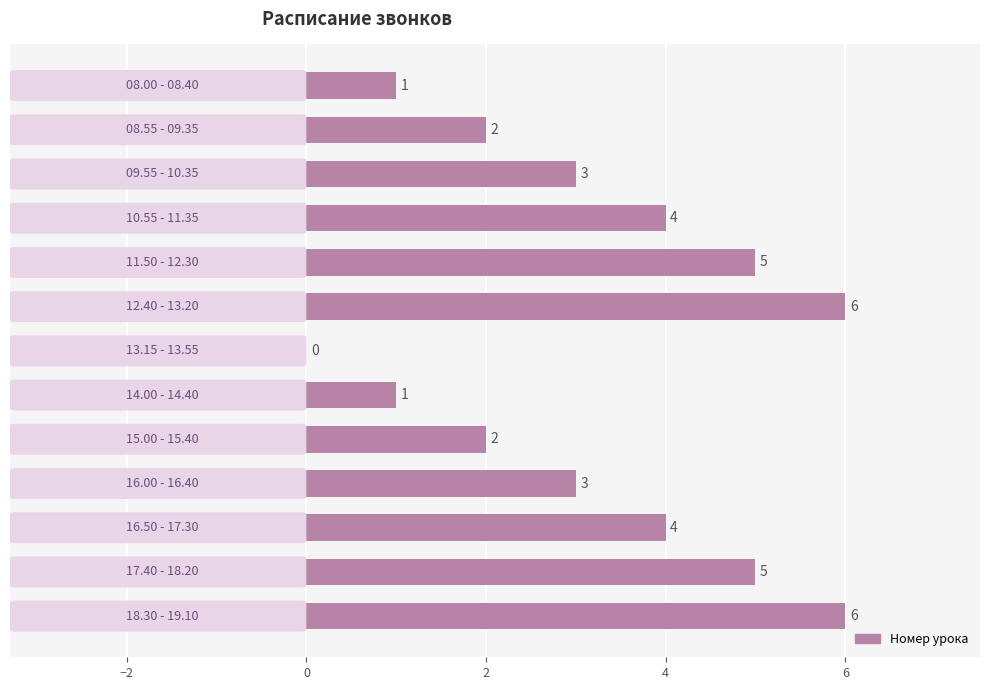

What is the sum of all values?

42